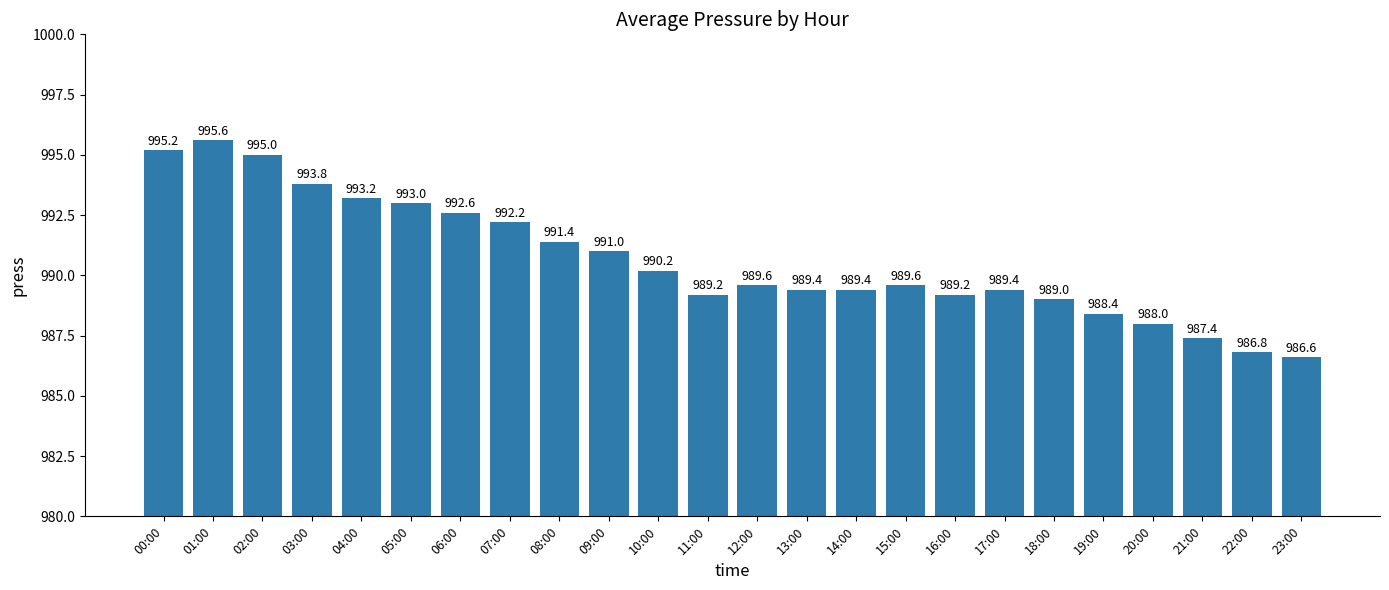

How many data points are less than 989?

5